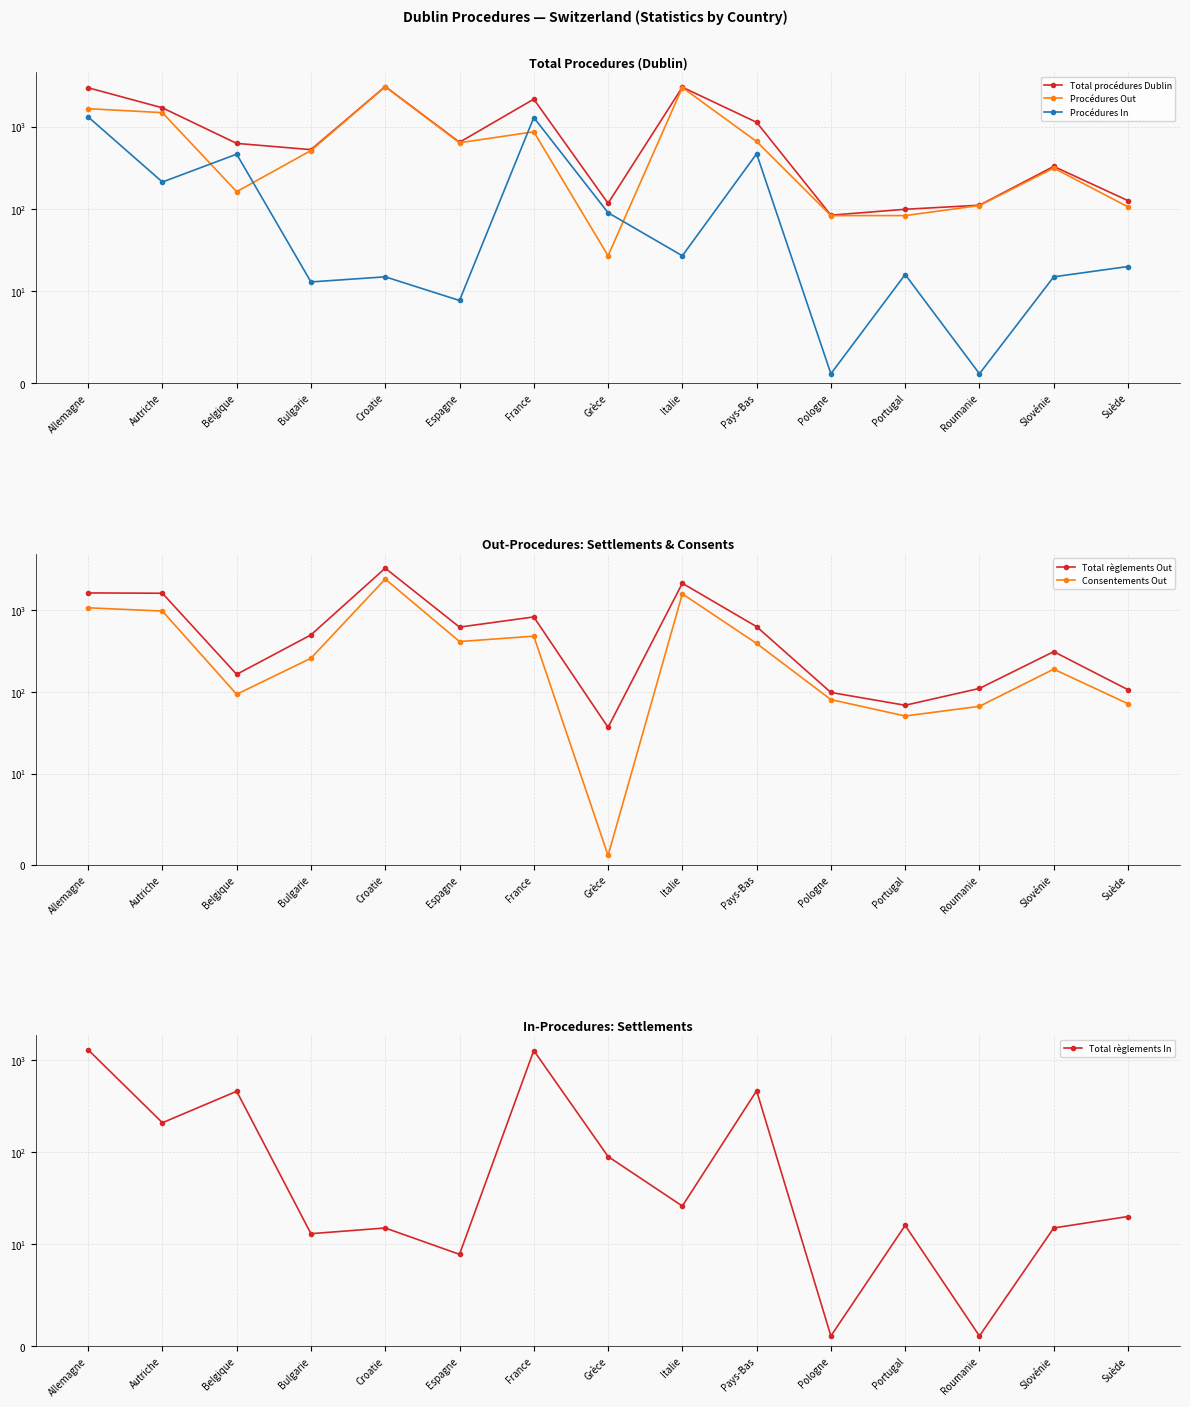

List the series in order of their peak value, highest first.

Total règlements Out, Total procédures Dublin, Procédures Out, Consentements Out, Procédures In, Total règlements In